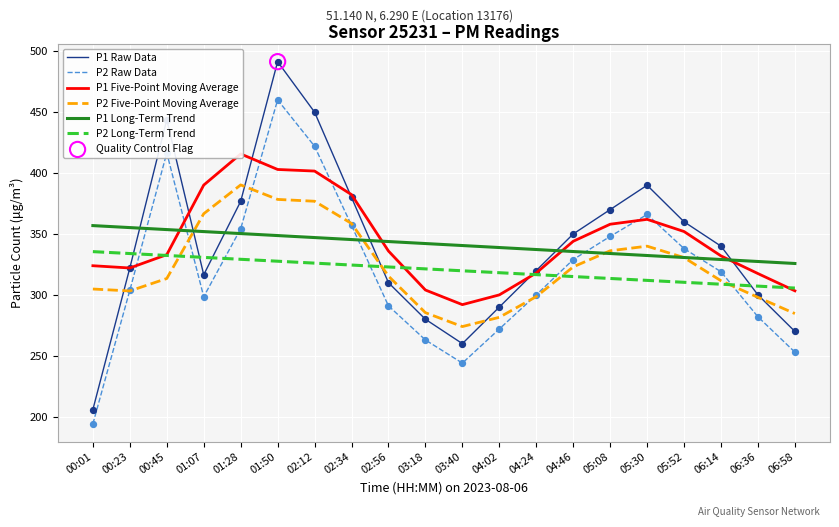

At which category is the sum across all series the highest?

01:50